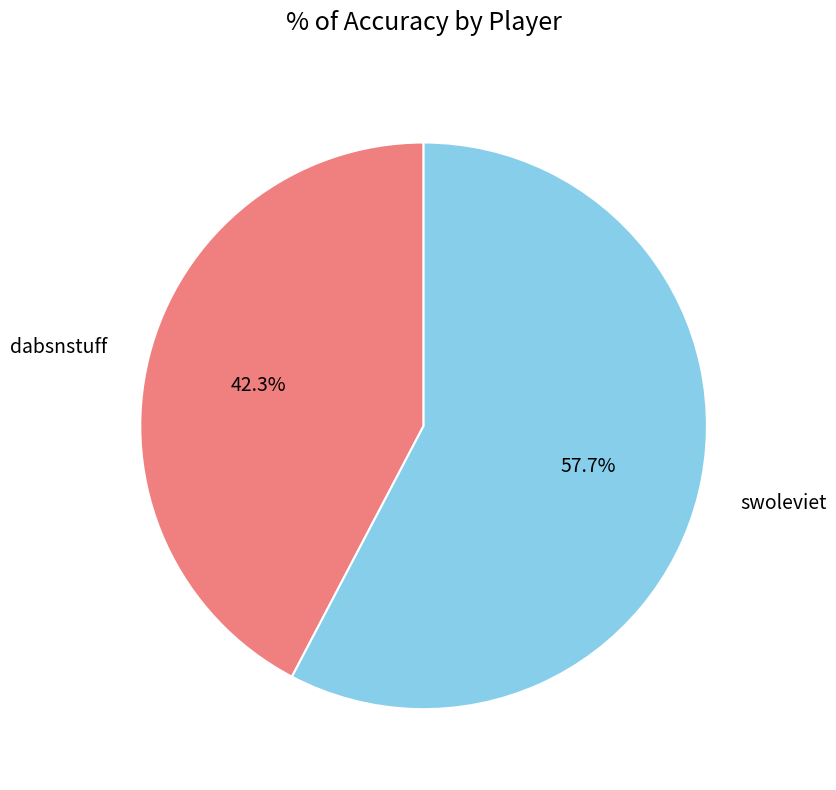

Count the number of slices in the pie.

2